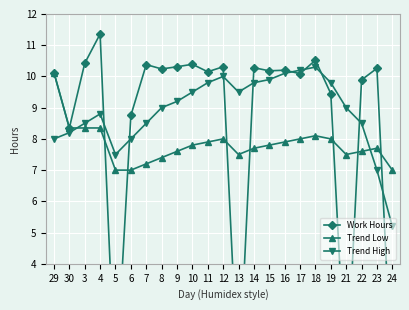

Which label corresponds to the largest value in the chart?

4